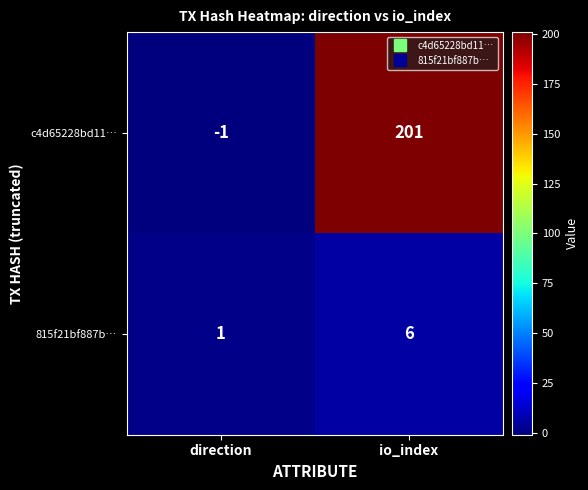

Rank the series by their average value, from highest to lowest.

c4d65228bd11…, 815f21bf887b…